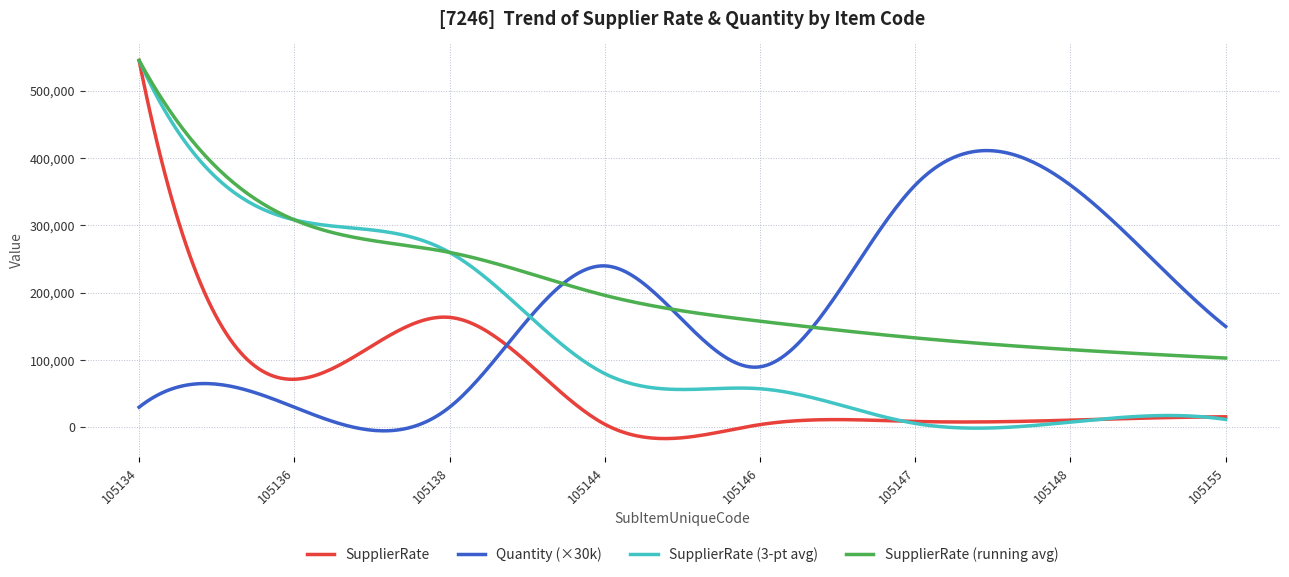

What is the greatest value displayed?

545218.0